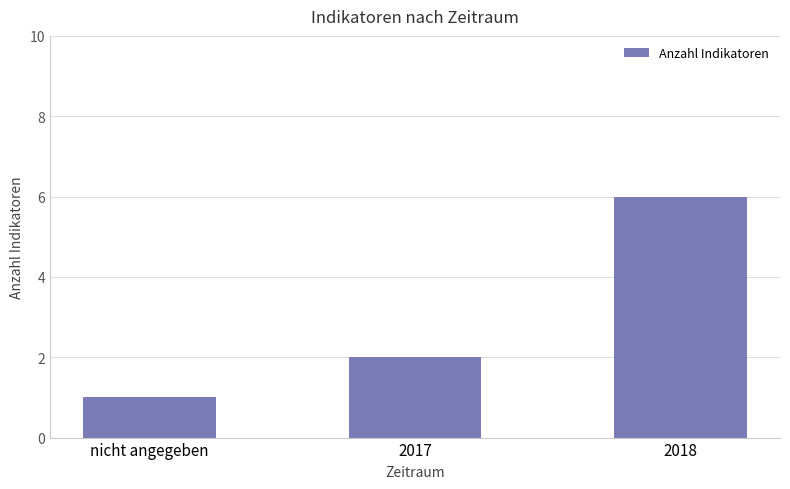

How many values are below 2?

1